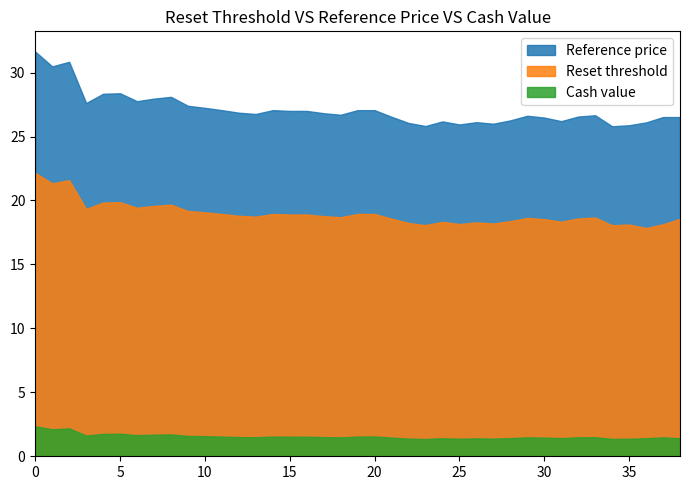

Rank the series by their maximum value, from lowest to highest.

Cash value, Reset threshold, Reference price